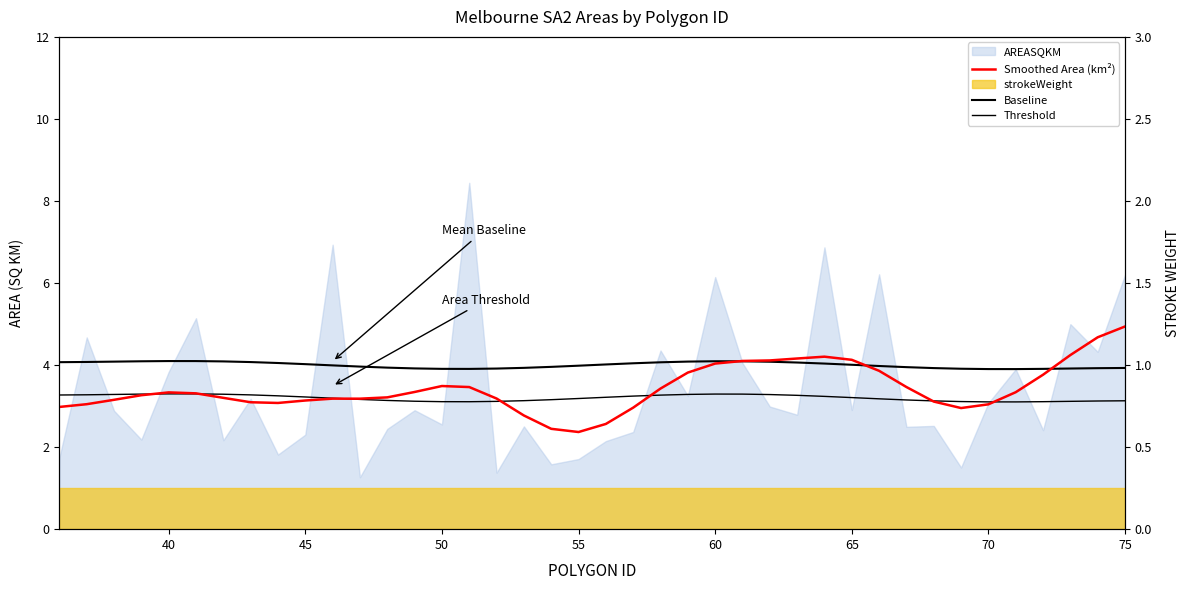

Reading right to left, what are all the values shown in this chart?

Smoothed Area (km²): 4.9	4.7	4.2	3.8	3.3	3.0	3.0	3.1	3.5	3.9	4.1	4.2	4.2	4.1	4.1	4.0	3.8	3.4	3.0	2.6	2.4	2.4	2.8	3.2	3.5	3.5	3.3	3.2	3.2	3.2	3.1	3.1	3.1	3.2	3.3	3.3	3.3	3.2	3.0	3.0
Baseline: 3.9	3.9	3.9	3.9	3.9	3.9	3.9	3.9	3.9	4.0	4.0	4.0	4.1	4.1	4.1	4.1	4.1	4.1	4.0	4.0	4.0	4.0	3.9	3.9	3.9	3.9	3.9	3.9	4.0	4.0	4.0	4.1	4.1	4.1	4.1	4.1	4.1	4.1	4.1	4.1
Threshold: 3.1	3.1	3.1	3.1	3.1	3.1	3.1	3.1	3.1	3.2	3.2	3.2	3.3	3.3	3.3	3.3	3.3	3.3	3.2	3.2	3.2	3.2	3.1	3.1	3.1	3.1	3.1	3.1	3.2	3.2	3.2	3.3	3.3	3.3	3.3	3.3	3.3	3.3	3.3	3.3